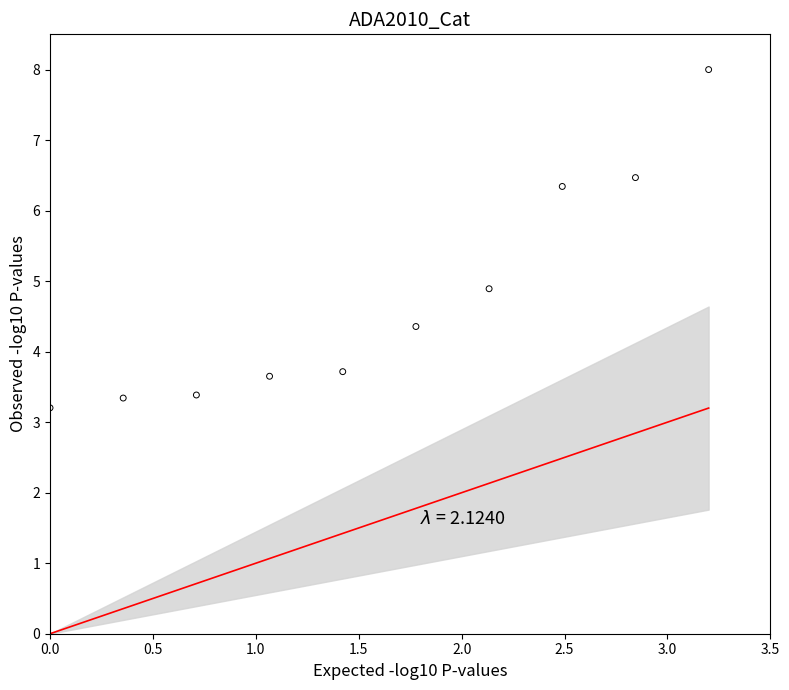

What Y value in the scatter plot is closest to 5?

4.9